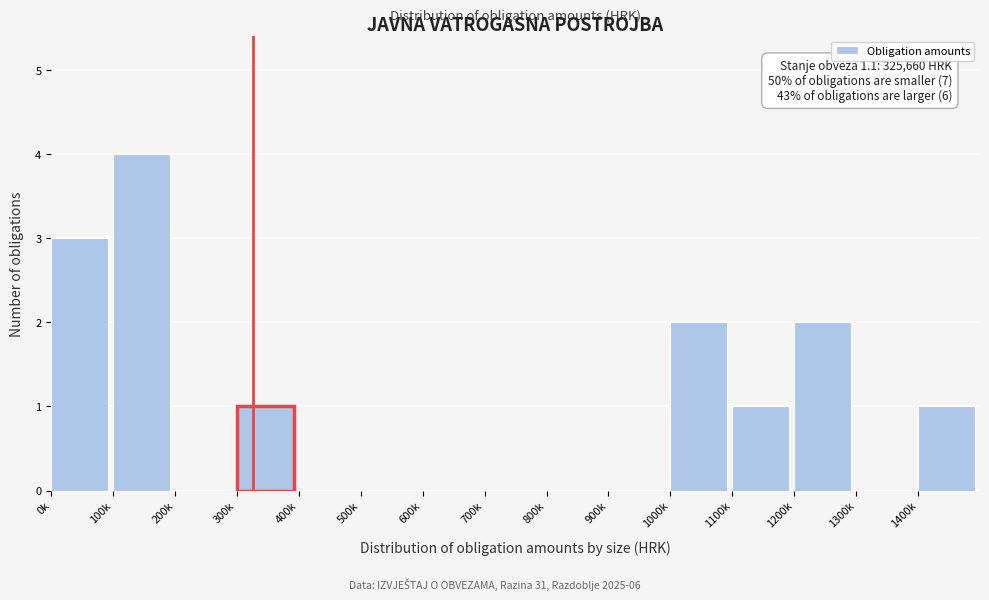

Reading left to right, list all the values displayed in this chart.

0k=3	100k=4	200k=0	300k=1	400k=0	500k=0	600k=0	700k=0	800k=0	900k=0	1000k=2	1100k=1	1200k=2	1300k=0	1400k=1